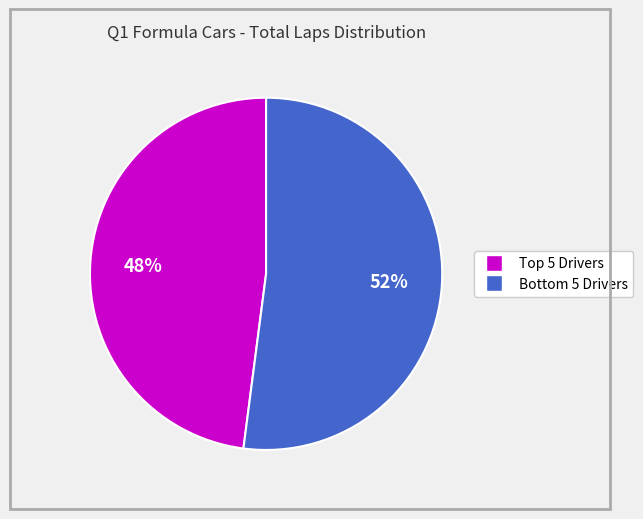

Is there a majority slice in this chart?

Yes